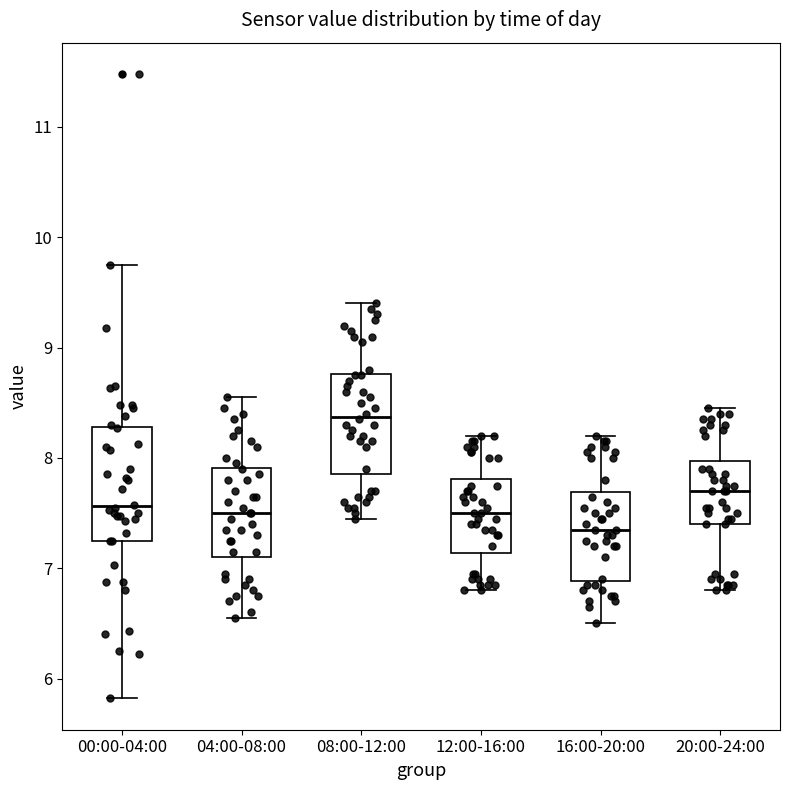

Which box is the tallest, from its lower edge to its upper edge?

00:00-04:00